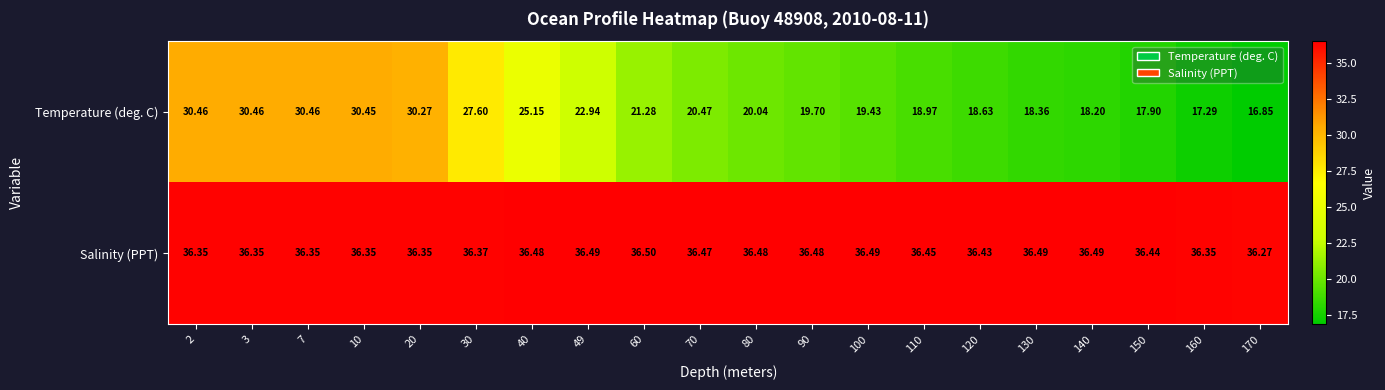

Is the value of Temperature (deg. C) at 30 greater than the value of Salinity (PPT) at 120?

No